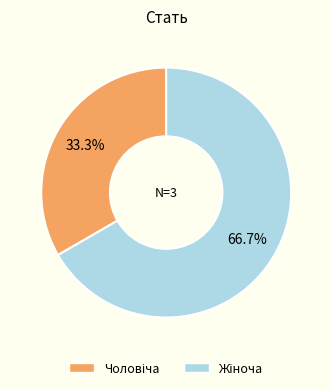

How many slices are in this pie chart?

2